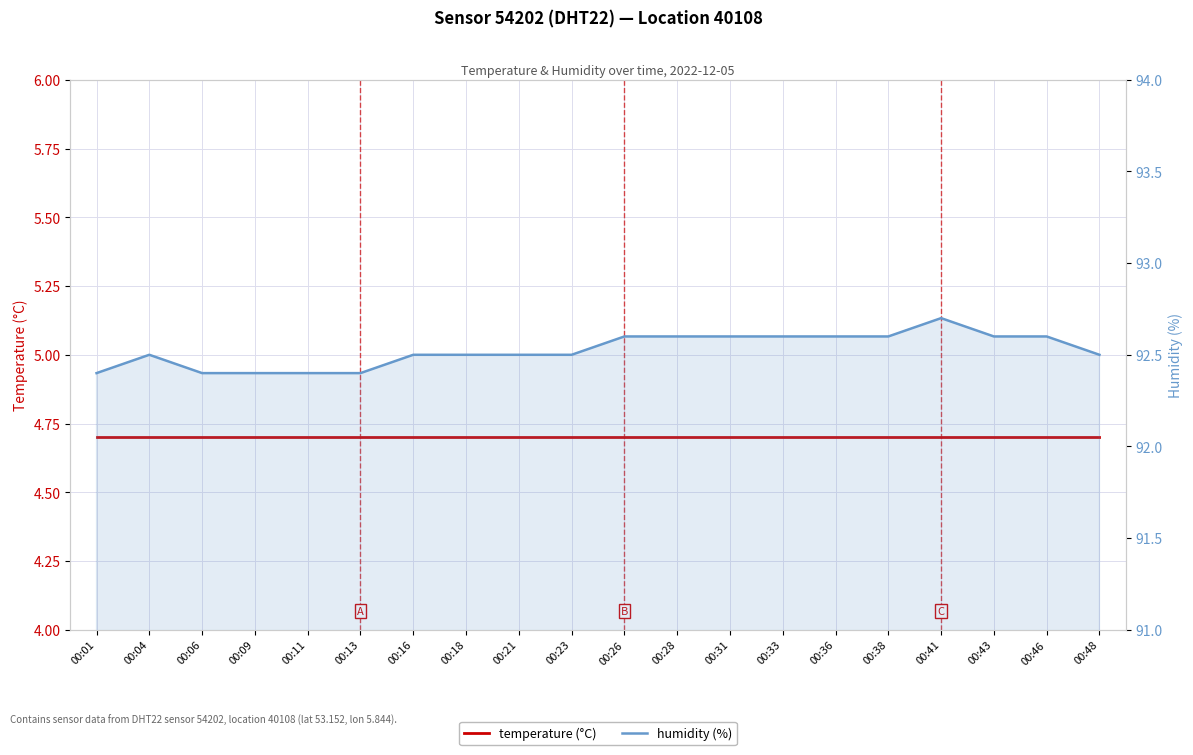

What is the average value of the temperature (°C) series?

4.7